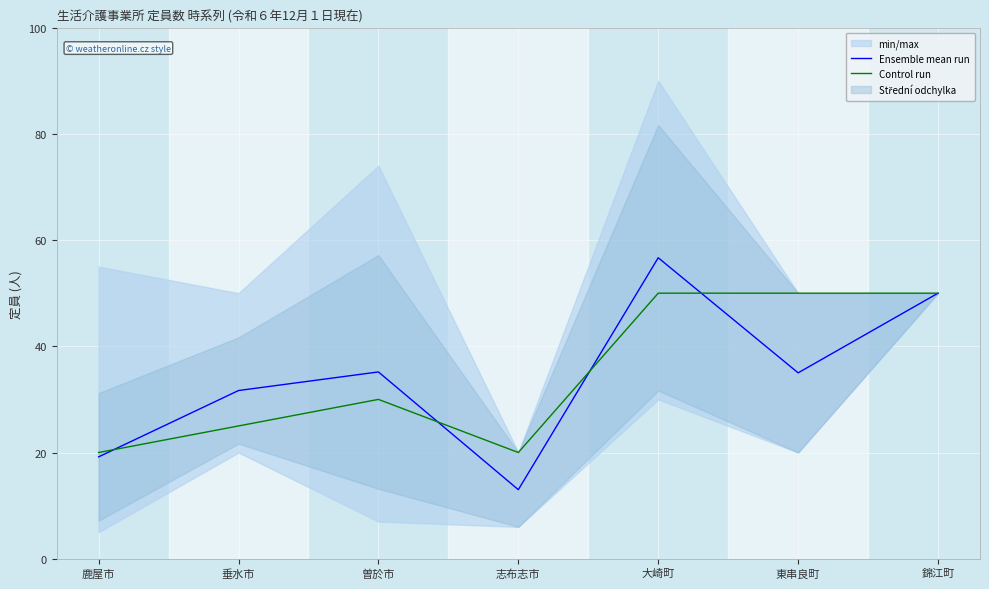

Where is the first local minimum for Ensemble mean run?

志布志市